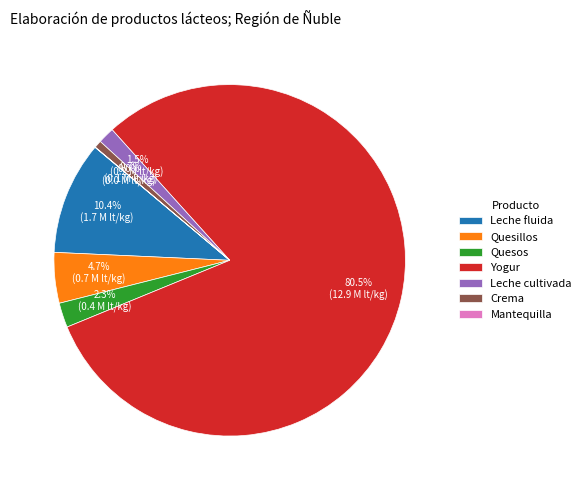

Do Leche cultivada and Crema together represent more than half of the pie?

No